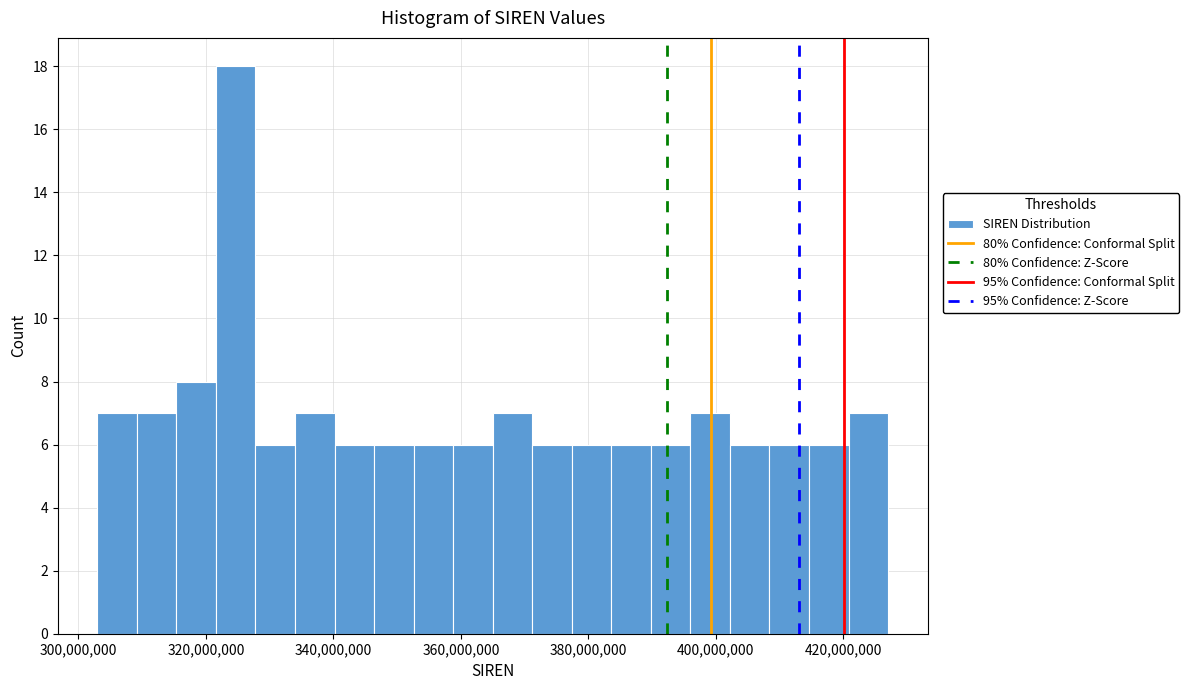

Read against the x-axis, roughly where is the centre of the tallest bar?

324000000